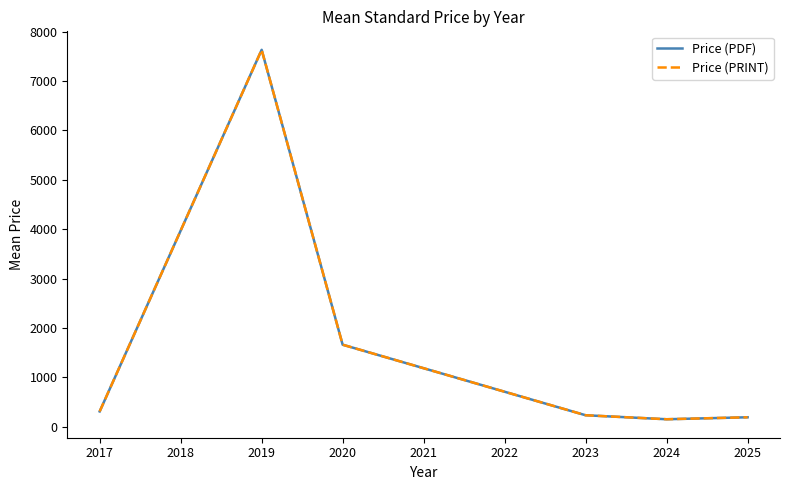

What is the value of the Price (PRINT) point at the 6th from the left?

187.8